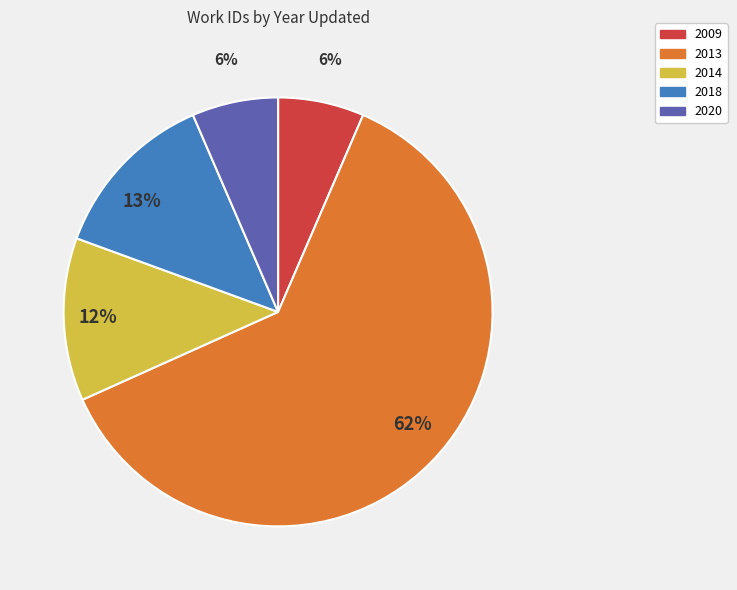

Combined, do 2020 and 2013 account for over 50%?

Yes